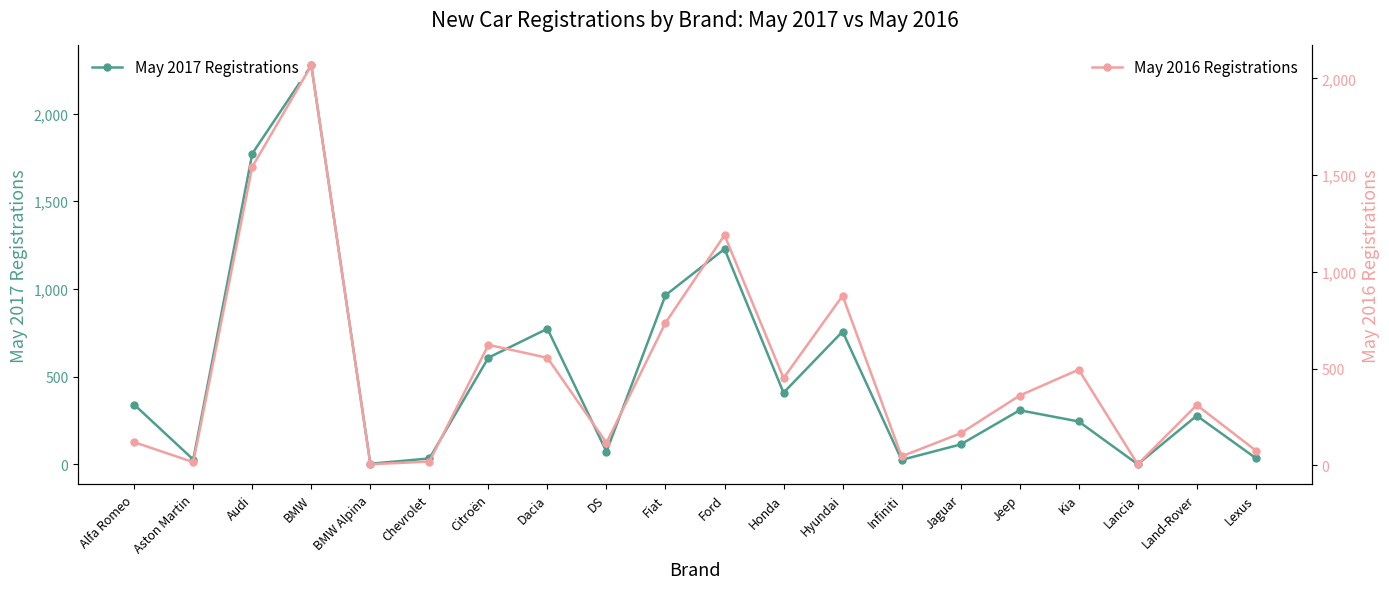

Which category has the lowest value in the May 2016 Registrations series?

BMW Alpina